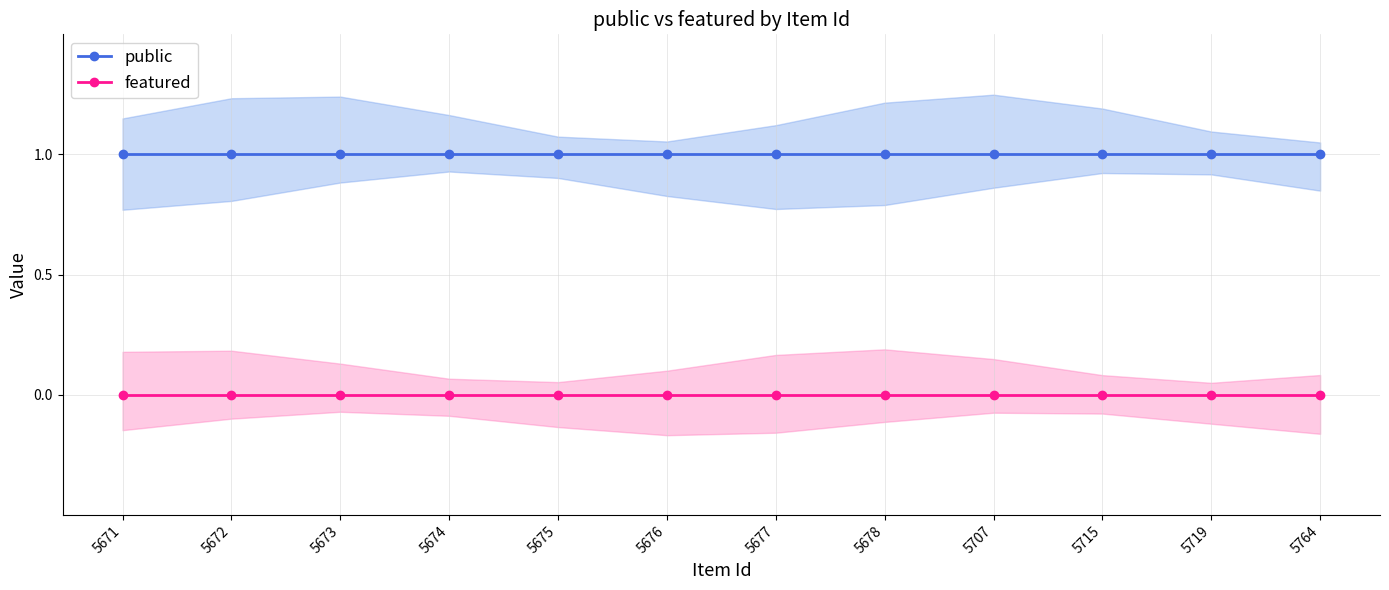

Is this an area chart (filled region under the line)?

No